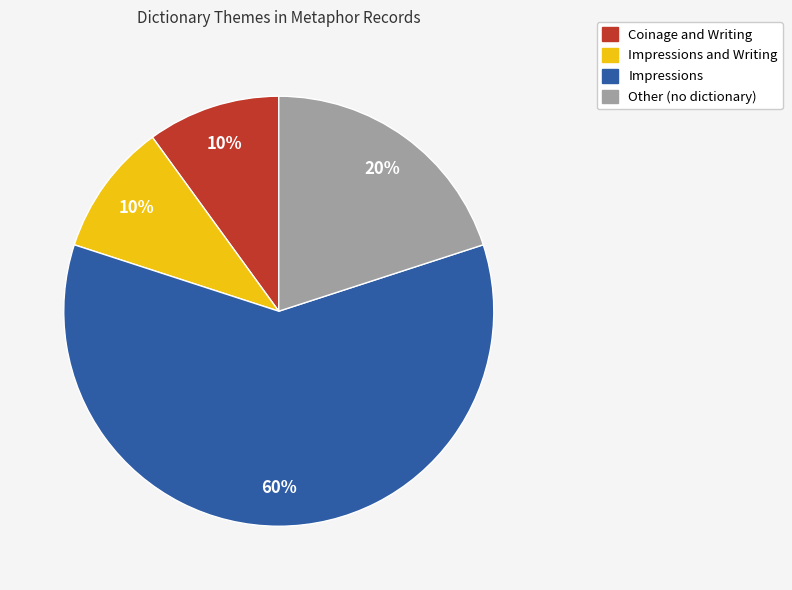

Does any single category account for the majority?

Yes